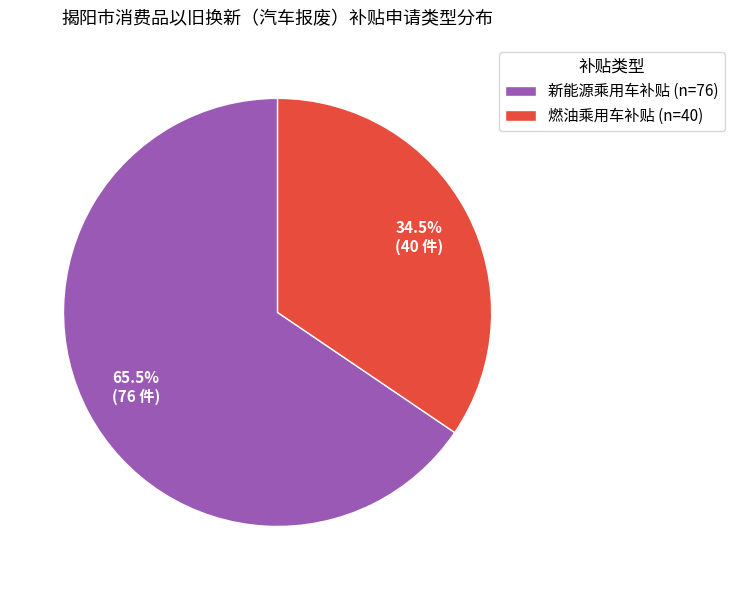

To the nearest percent, what is the difference between the 新能源乘用车补贴 and 燃油乘用车补贴 slice percentages?

31%